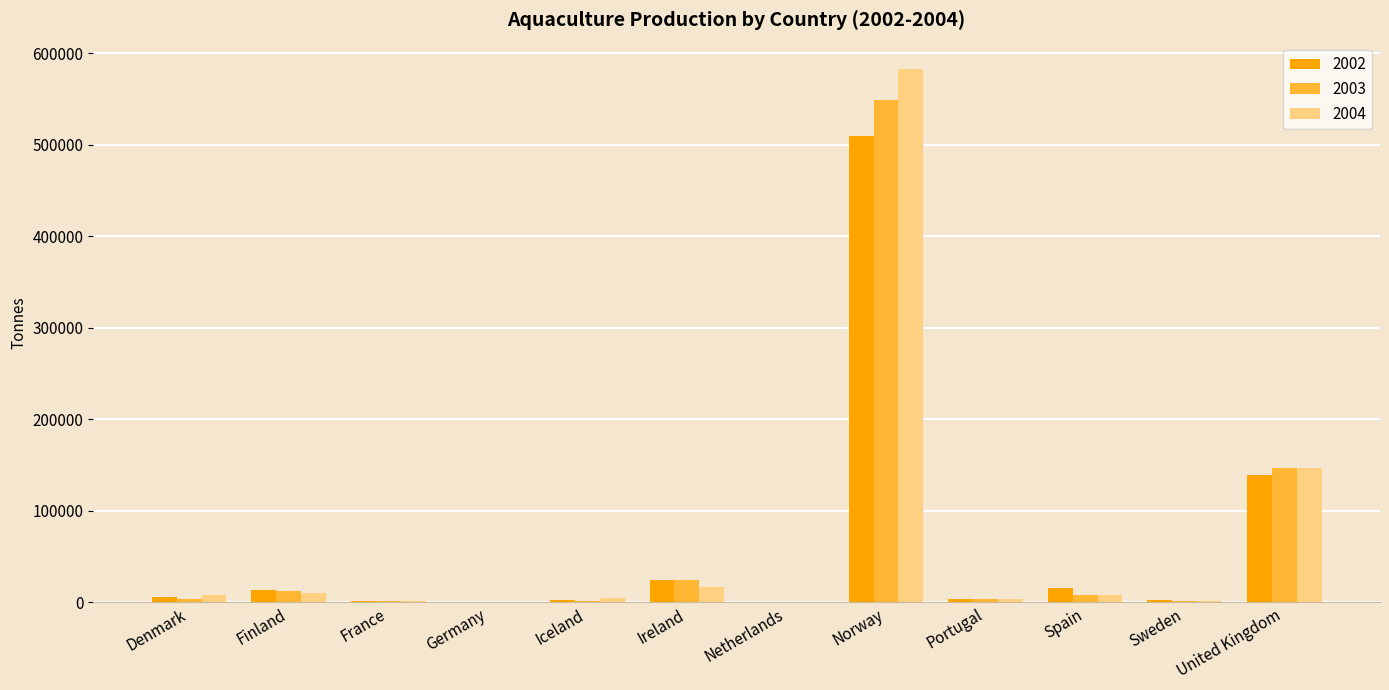

Count the number of categories in the chart.

12